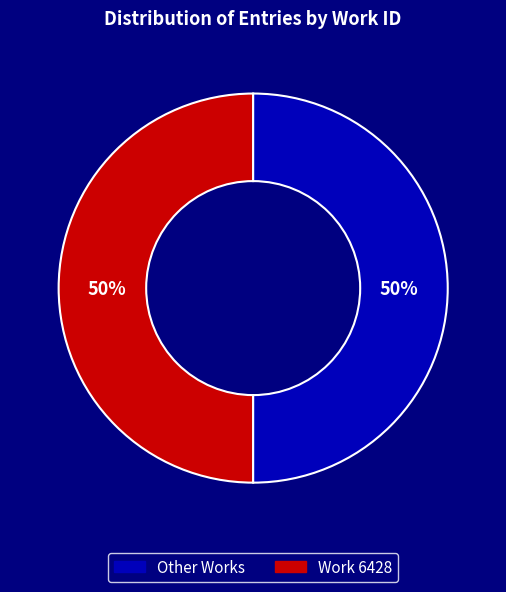

To the nearest percent, what is the average slice percentage?

50%